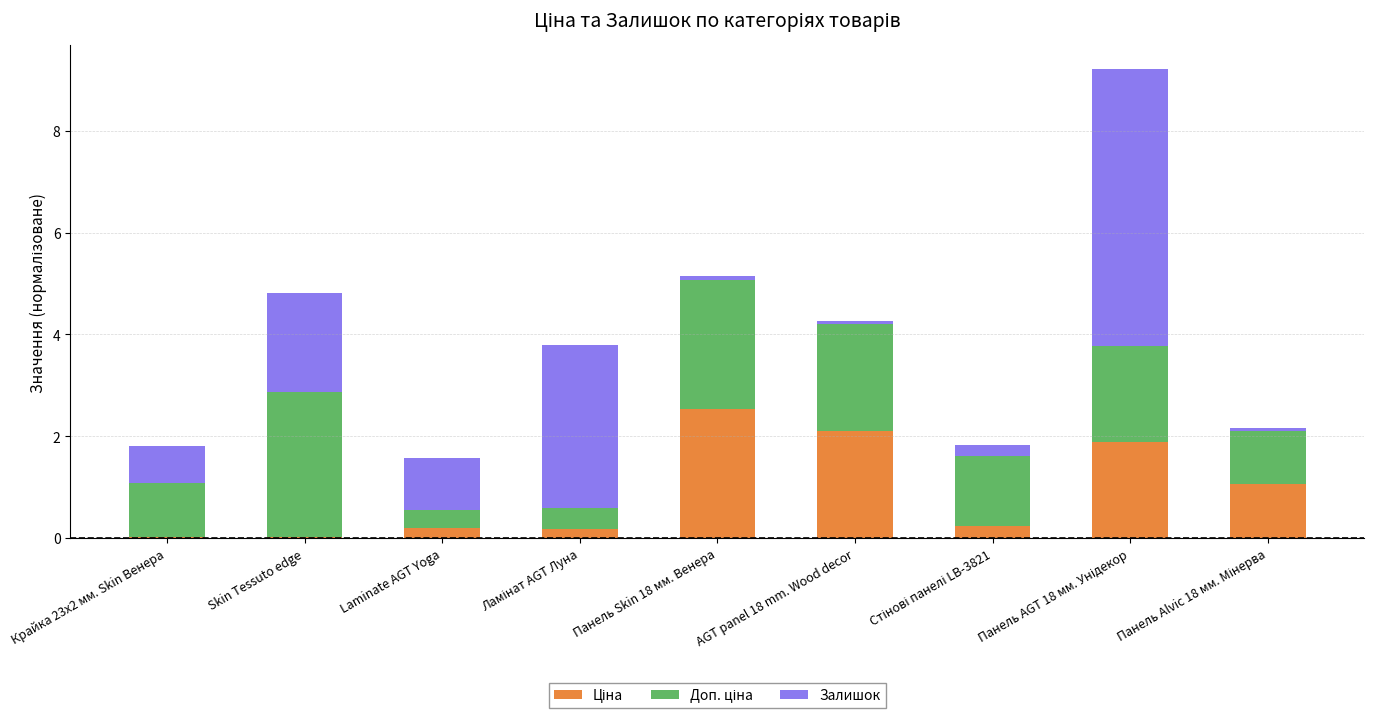

What is the total value across all series at Laminate AGT Yoga?

1.6